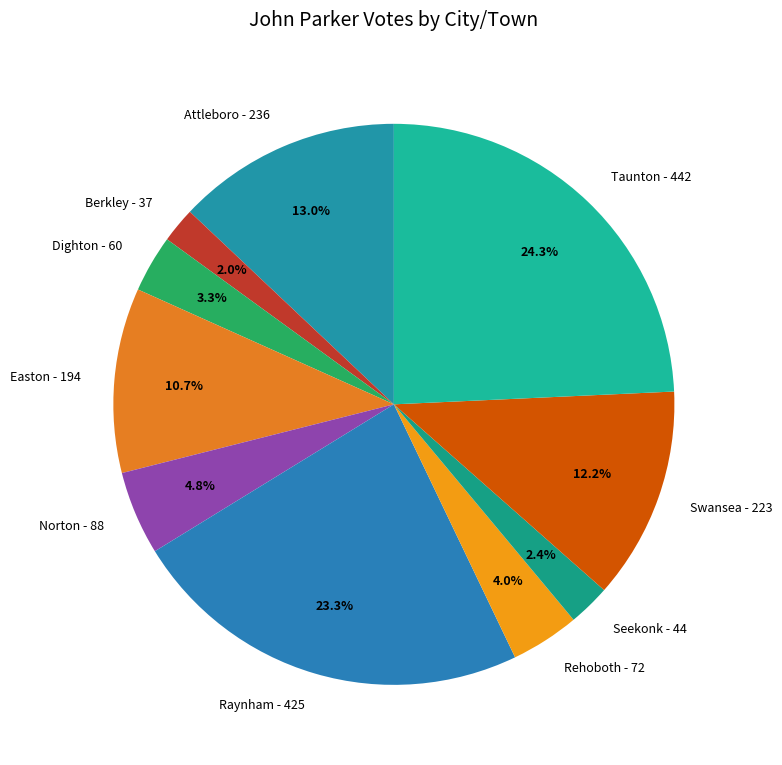

What portion of the pie excludes Attleboro - 236?

87.0%